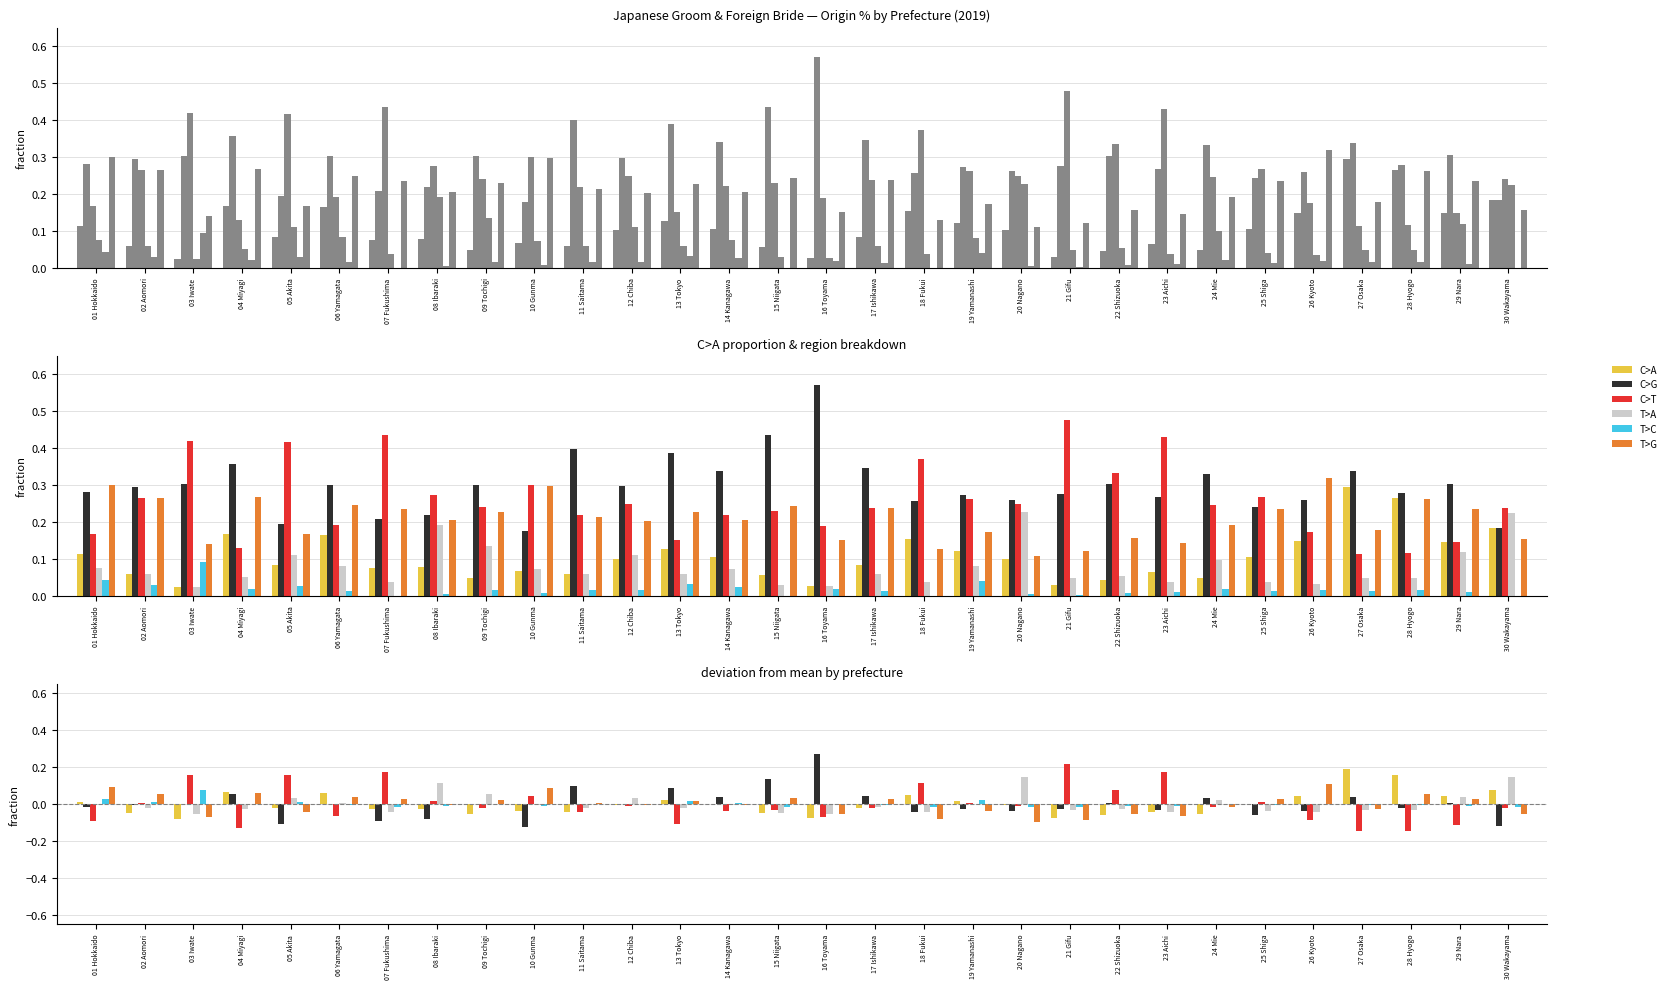

Count the number of categories in the chart.

30